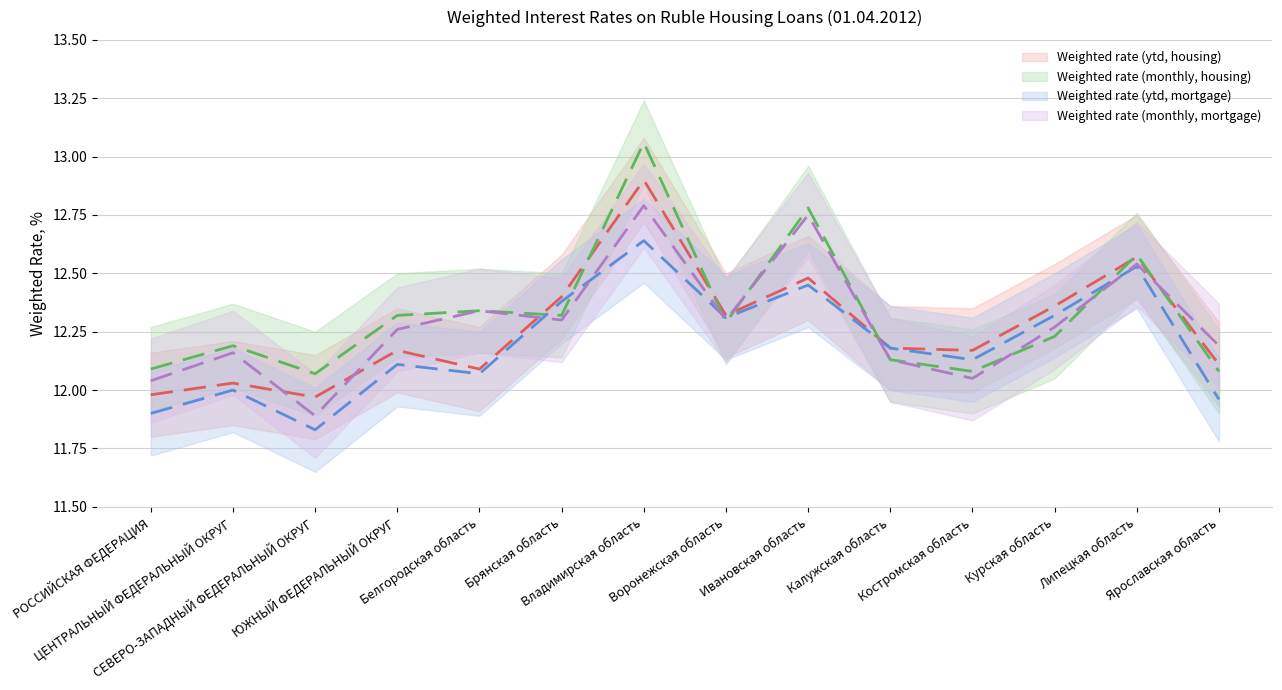

What is the label of the 10th point from the right?

Белгородская область